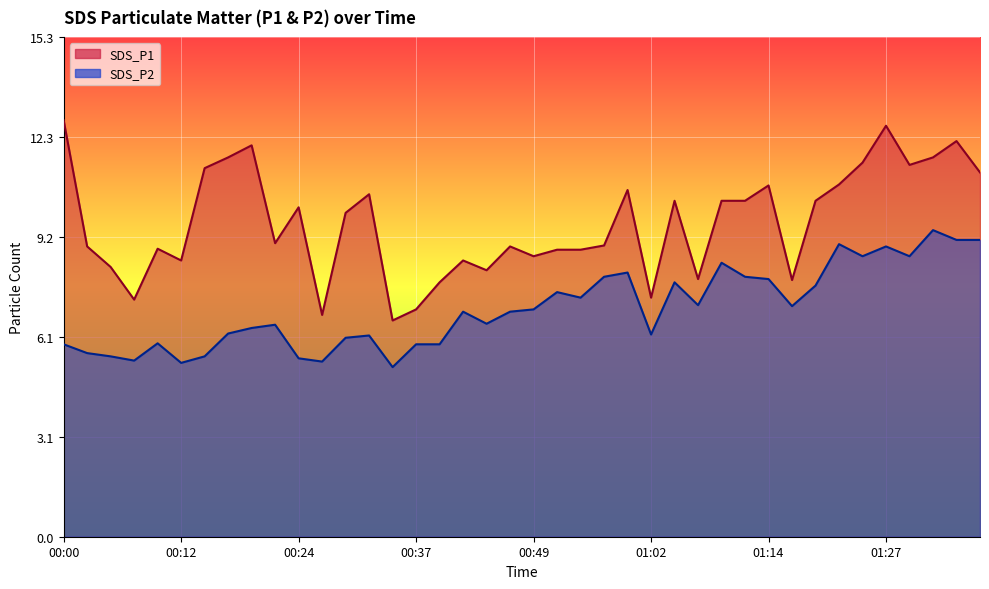

What is the approximate value of SDS_P2 at 00:05?

5.5